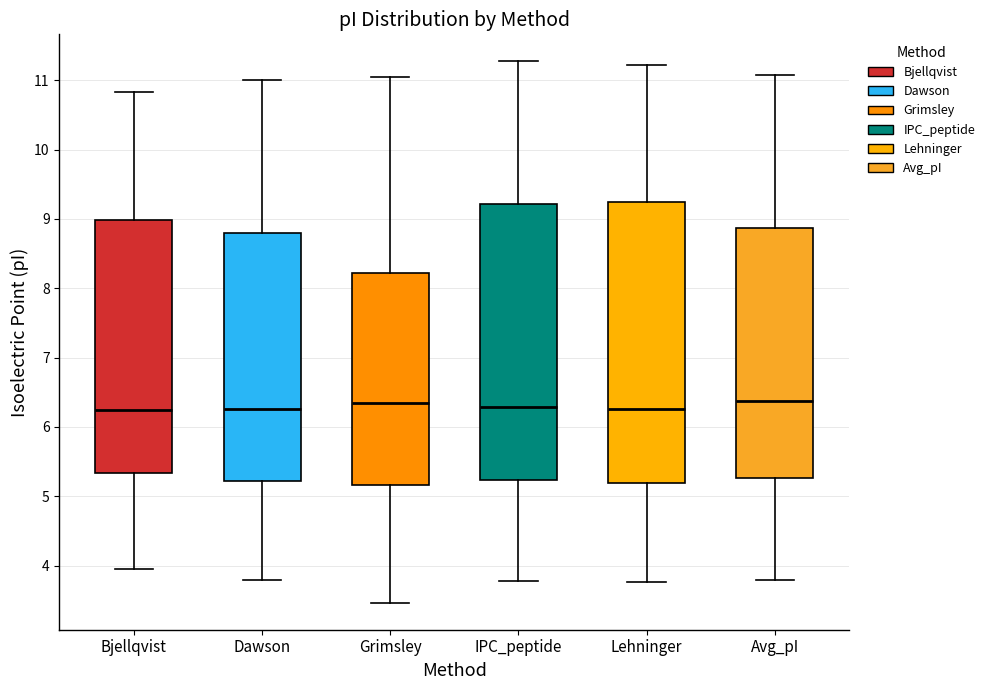

Reading left to right, read every box against the y-axis: the position of its median line, the range the box covers, and the ends of its whiskers. The values are not printed on the chart, so give them approximately, as read against the axis.

Bjellqvist: median 6.2, box 5.3 to 9.0, whiskers 3.9 to 10.8
Dawson: median 6.3, box 5.2 to 8.8, whiskers 3.8 to 11.0
Grimsley: median 6.4, box 5.2 to 8.2, whiskers 3.5 to 11.1
IPC_peptide: median 6.3, box 5.2 to 9.2, whiskers 3.8 to 11.3
Lehninger: median 6.3, box 5.2 to 9.2, whiskers 3.8 to 11.2
Avg_pI: median 6.4, box 5.3 to 8.9, whiskers 3.8 to 11.1